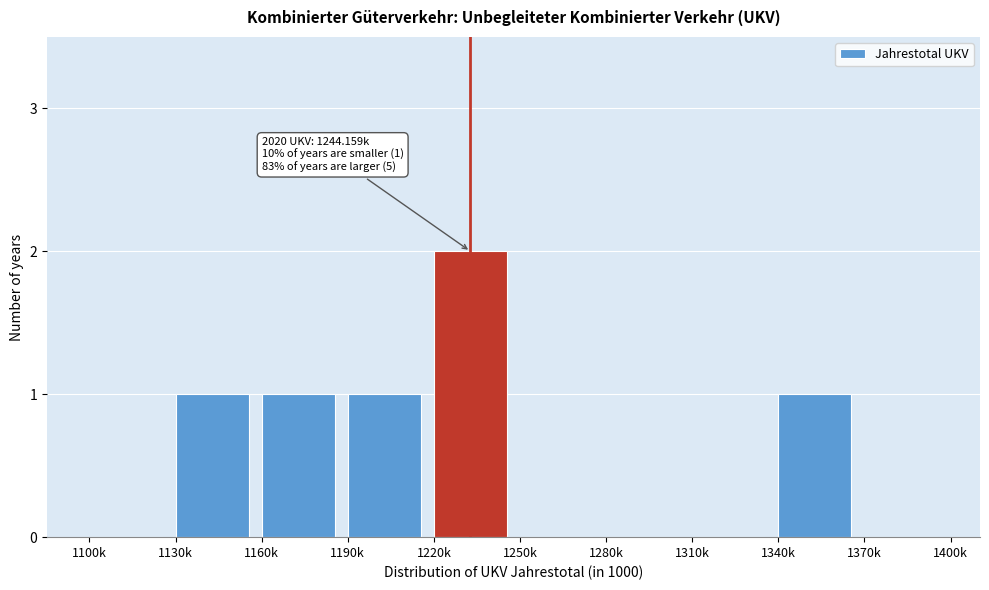

Reading left to right, what are all the values shown in this chart?

1100k=0	1130k=1	1160k=1	1190k=1	1220k=2	1250k=0	1280k=0	1310k=0	1340k=1	1370k=0